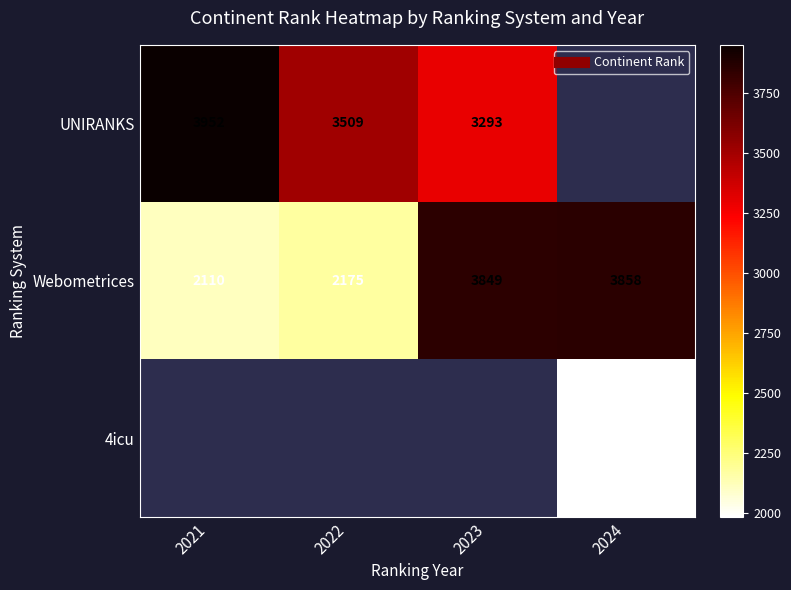

The Webometrices series shows 2110.0 at 2021. True or false?

True